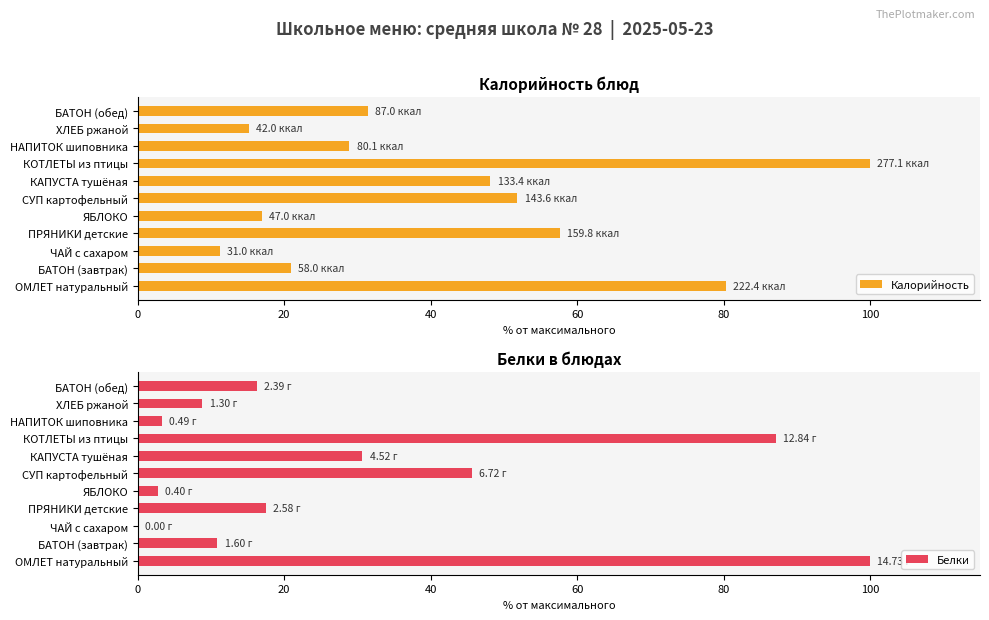

How many positive values does the Белки series have?

10